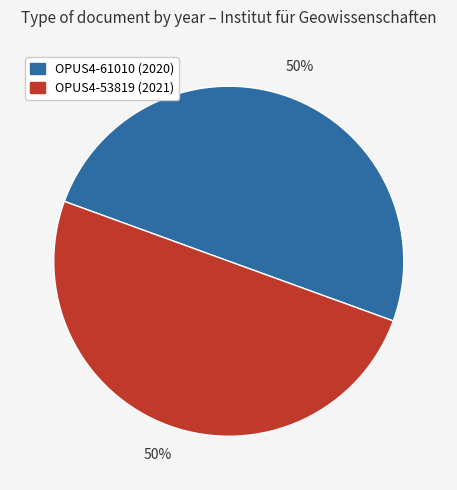

Approximately how many times larger is the value at OPUS4-61010 compared to OPUS4-53819?

1.0